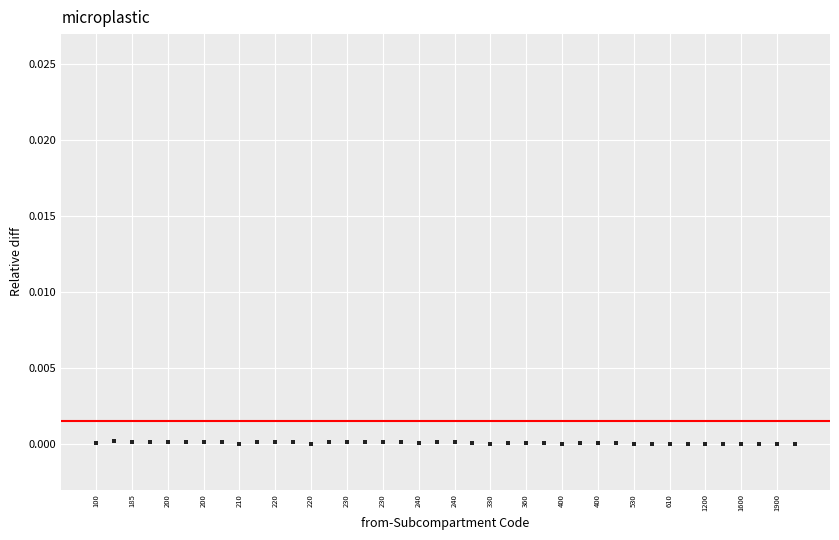

How many data points are displayed?

40